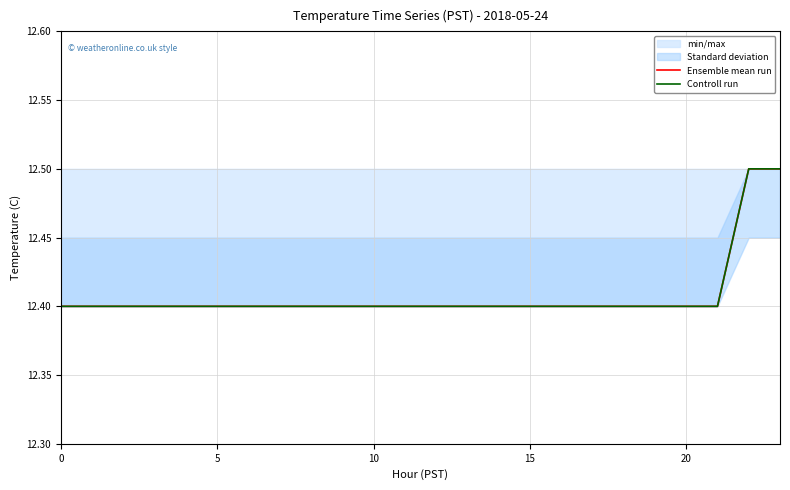

Which has a higher value, 9 or 15?

9